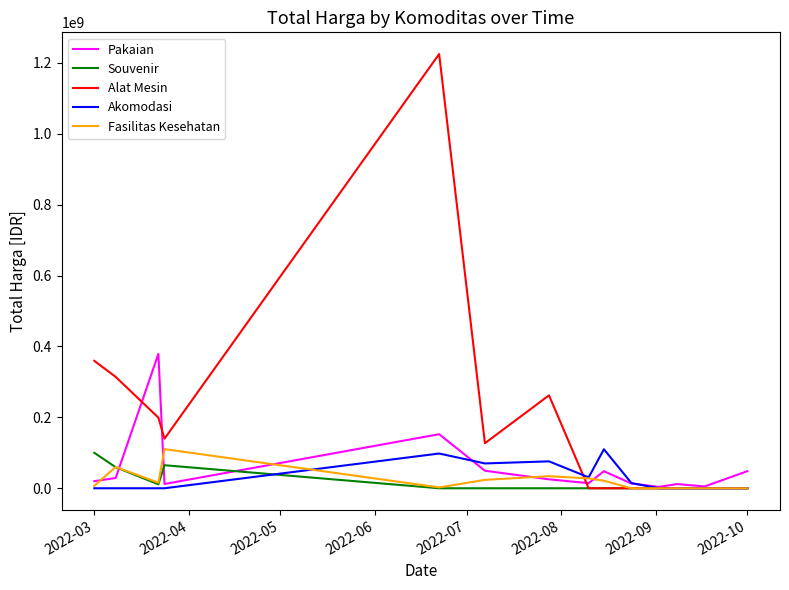

Which series has the widest spread of values?

Alat Mesin